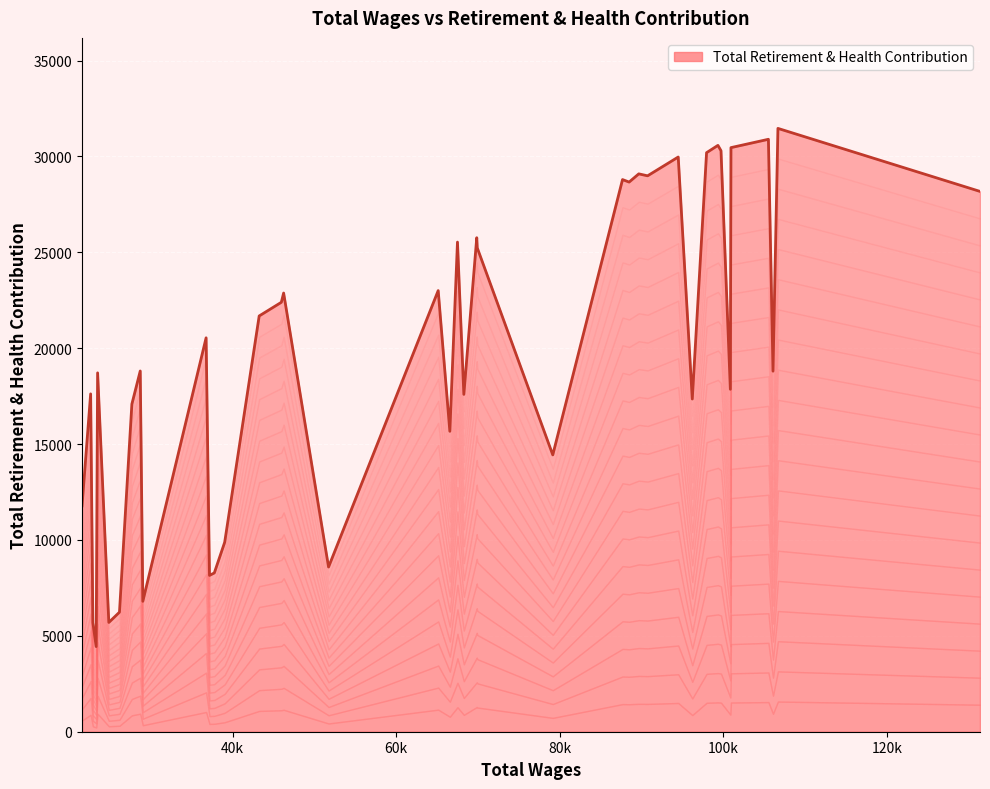

What is the difference between the values at 100951 and 28709?

11647